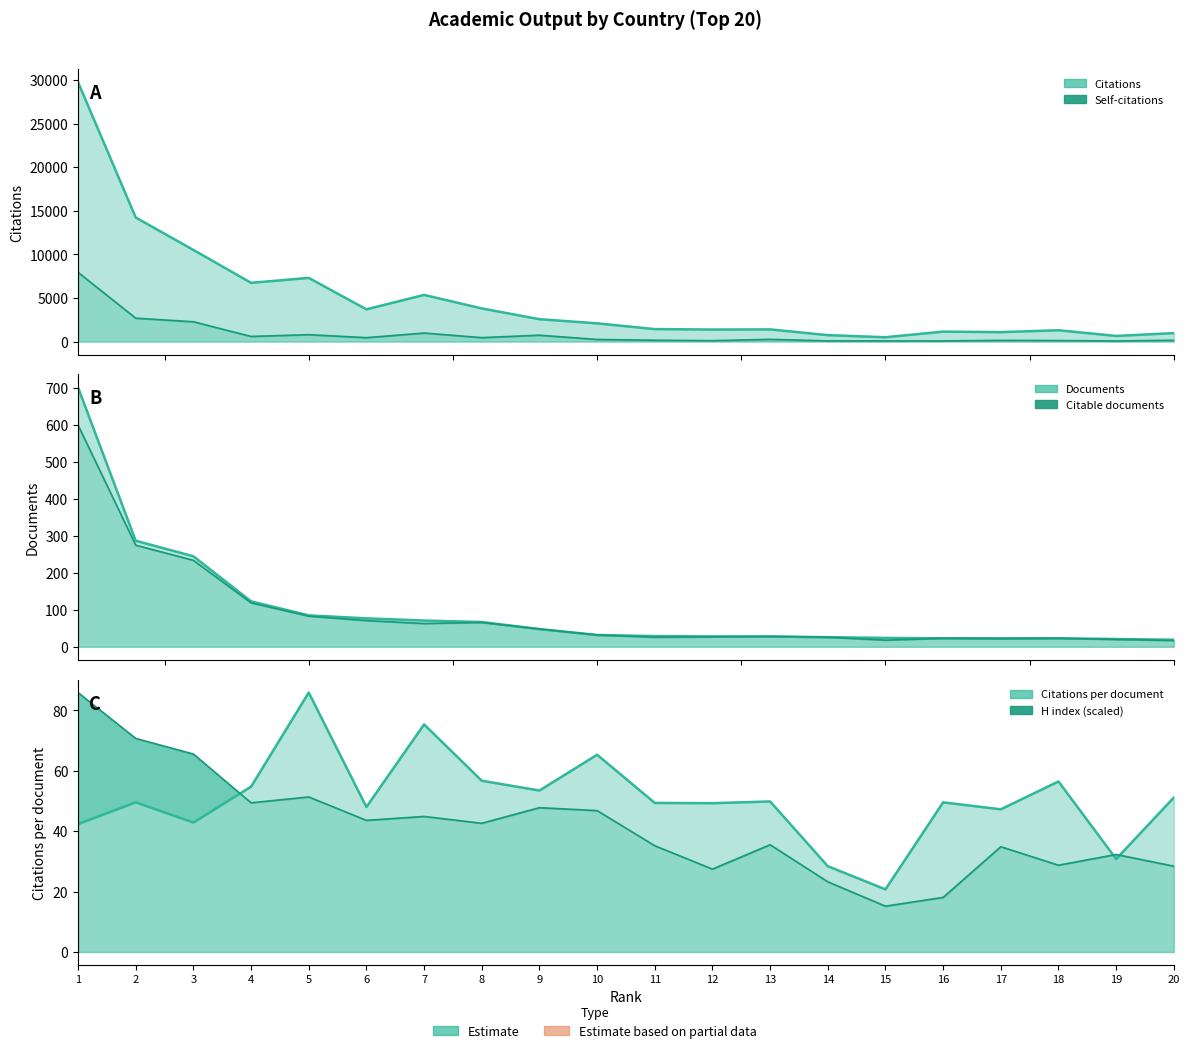

True or false: Citations (line) has a value of 7303.0 at 5.

True